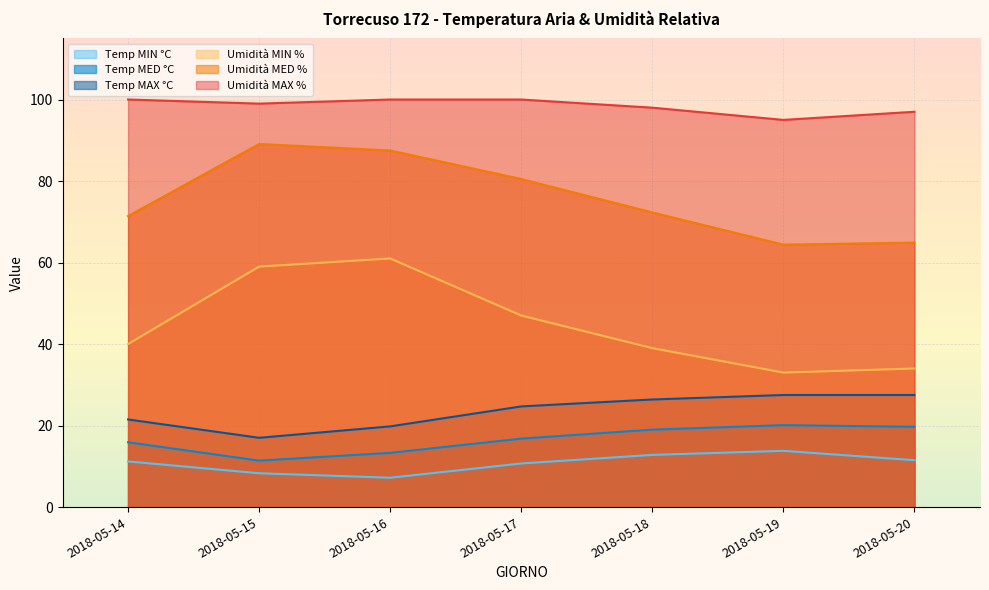

True or false: Umidità MIN % and Umidità MED % cross at least once.

False